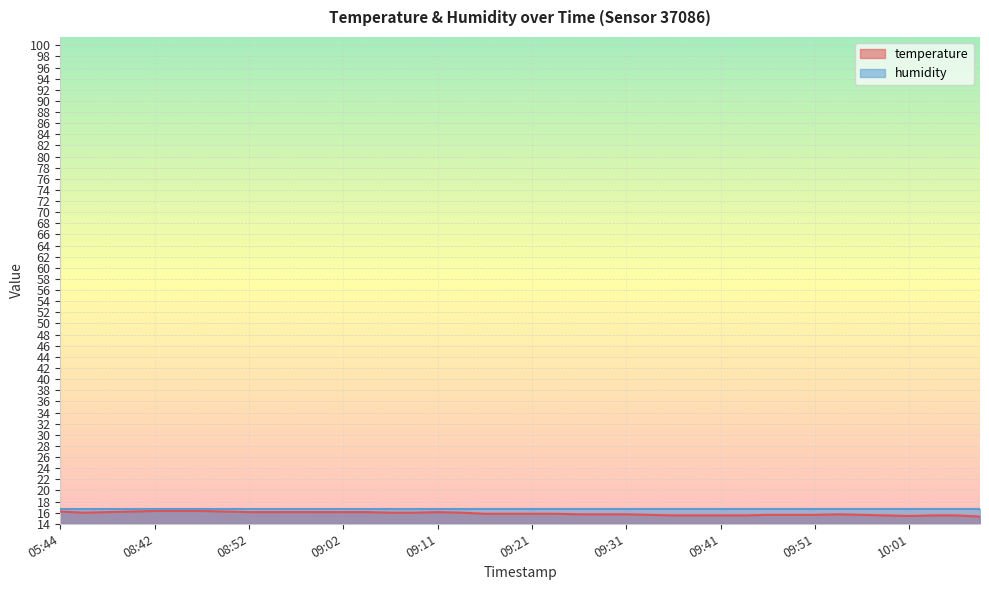

Between 08:47 and 10:06, which is larger?

08:47